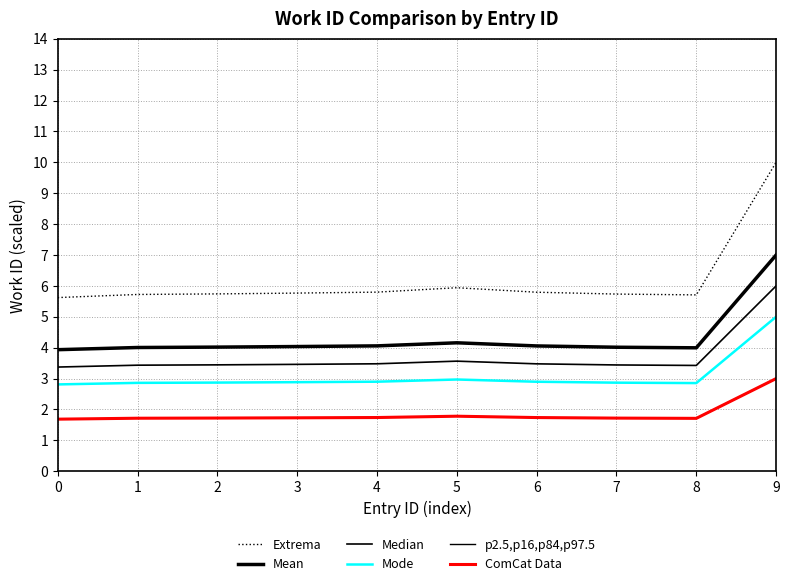

True or false: ComCat Data and Mean intersect in this chart.

False